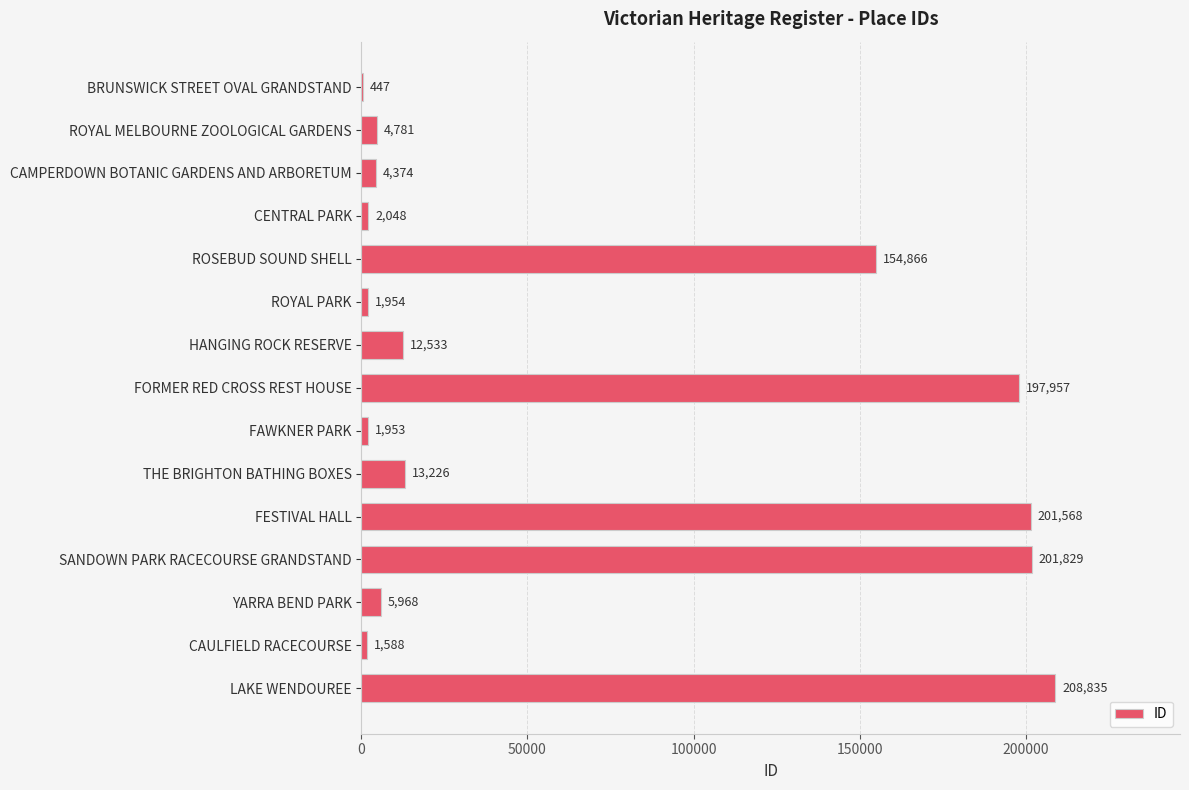

Which label corresponds to the largest value in the chart?

LAKE WENDOUREE